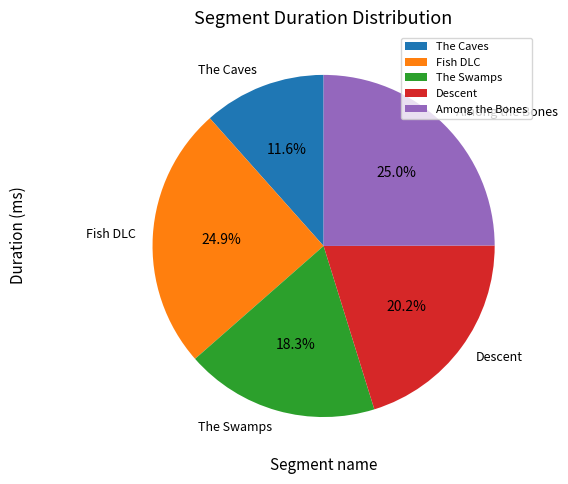

How many segments does this pie chart have?

5